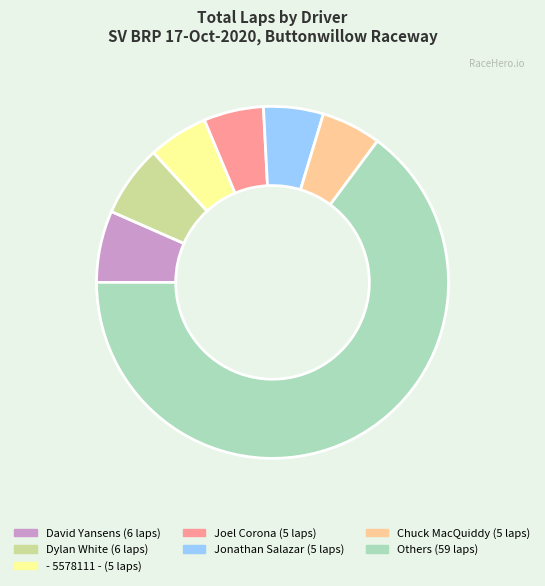

Is there a majority slice in this chart?

Yes